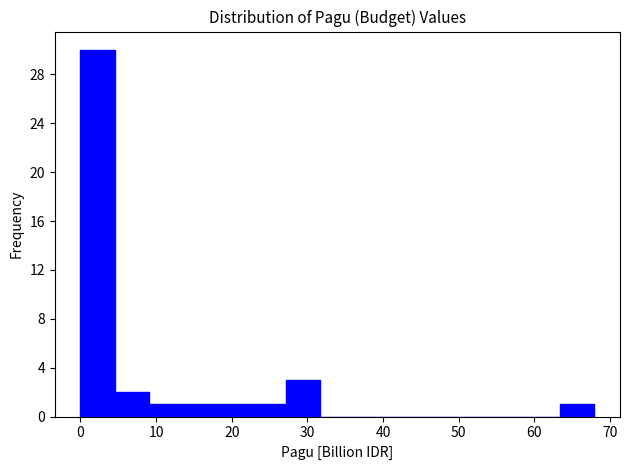

How tall is the bar that spans 14 to 18 on the x-axis? Neither the bar edges nor the heights are printed on the chart, so give them approximately, as read against the axes.

1